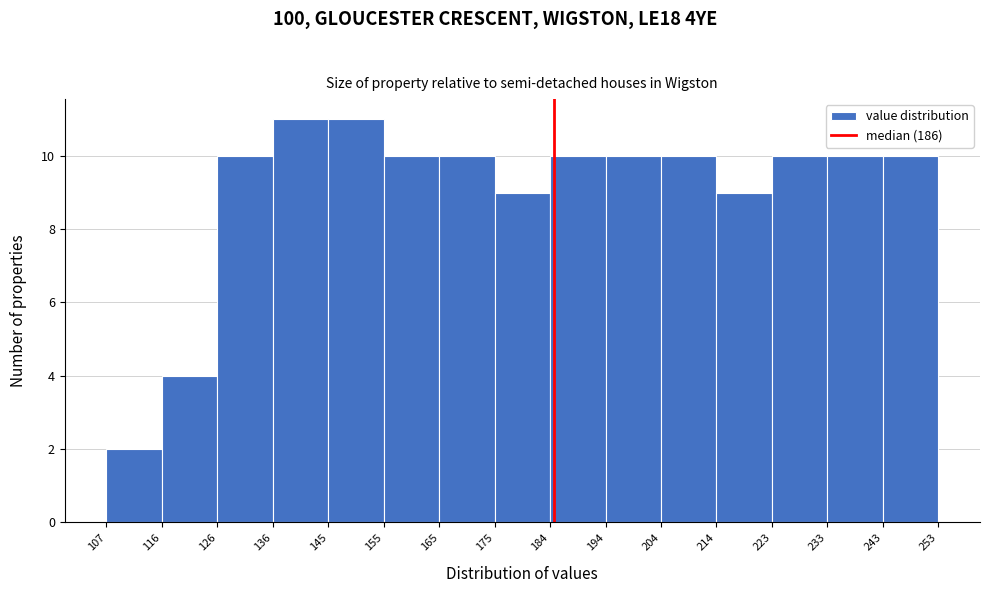

Reading left to right, transcribe this chart: for each bar, give the range it covers on the x-axis and its height. The values are not printed on the chart, so give them approximately, as read against the axis.

107 to 116: 2
116 to 126: 4
126 to 136: 10
136 to 145: 11
145 to 155: 11
155 to 165: 10
165 to 175: 10
175 to 184: 9
184 to 194: 10
194 to 204: 10
204 to 214: 10
214 to 223: 9
223 to 233: 10
233 to 243: 10
243 to 253: 10